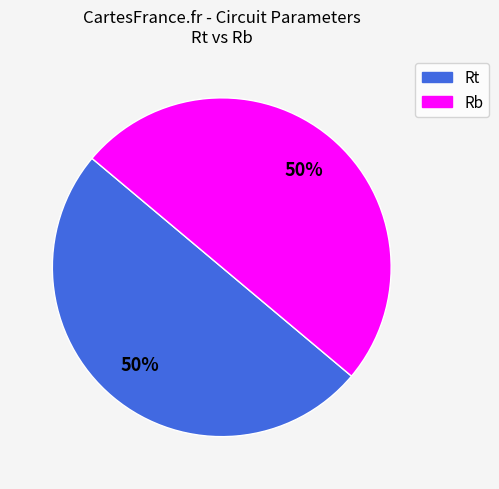

Is the sum of Rt and Rb greater than half?

Yes